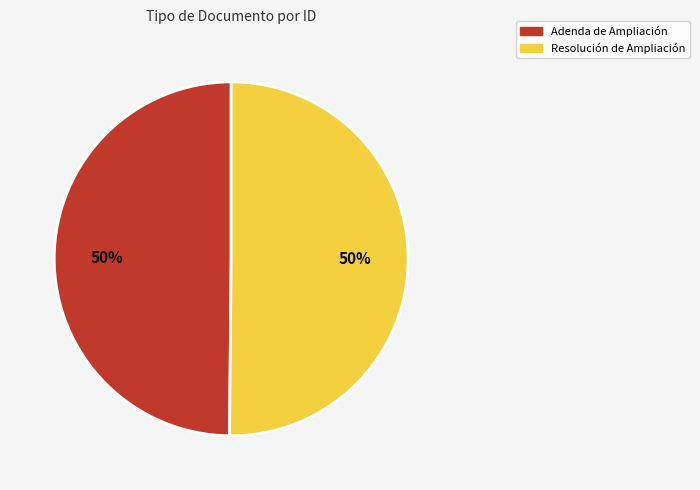

To the nearest percent, what percentage of the pie is Adenda de Ampliación?

50%